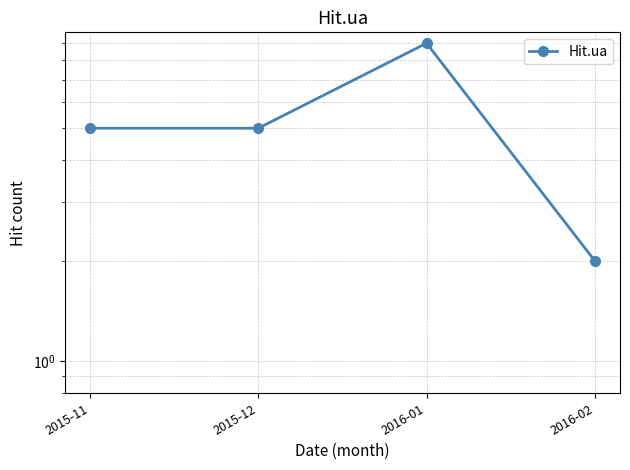

True or false: the data shows 8 at 2015-12.

False